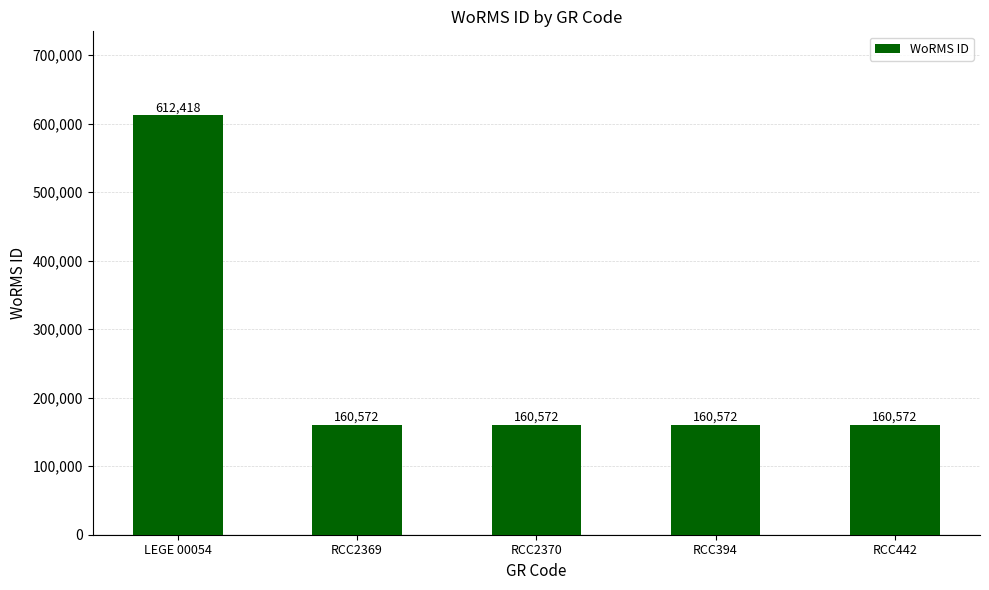

What is the smallest value displayed?

160572